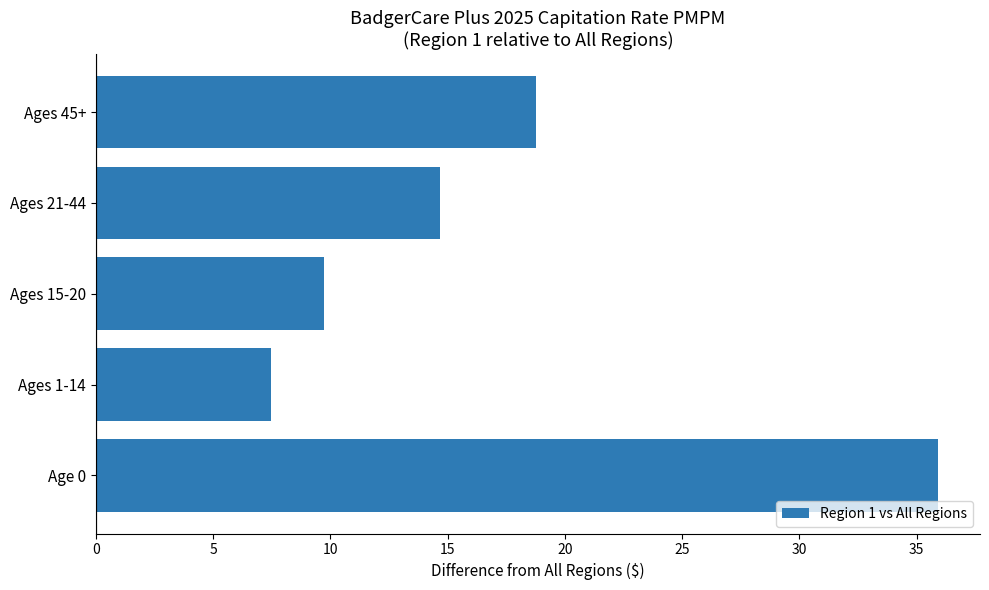

Reading top to bottom, transcribe all the data shown in this chart.

18.8	14.7	9.8	7.5	35.9